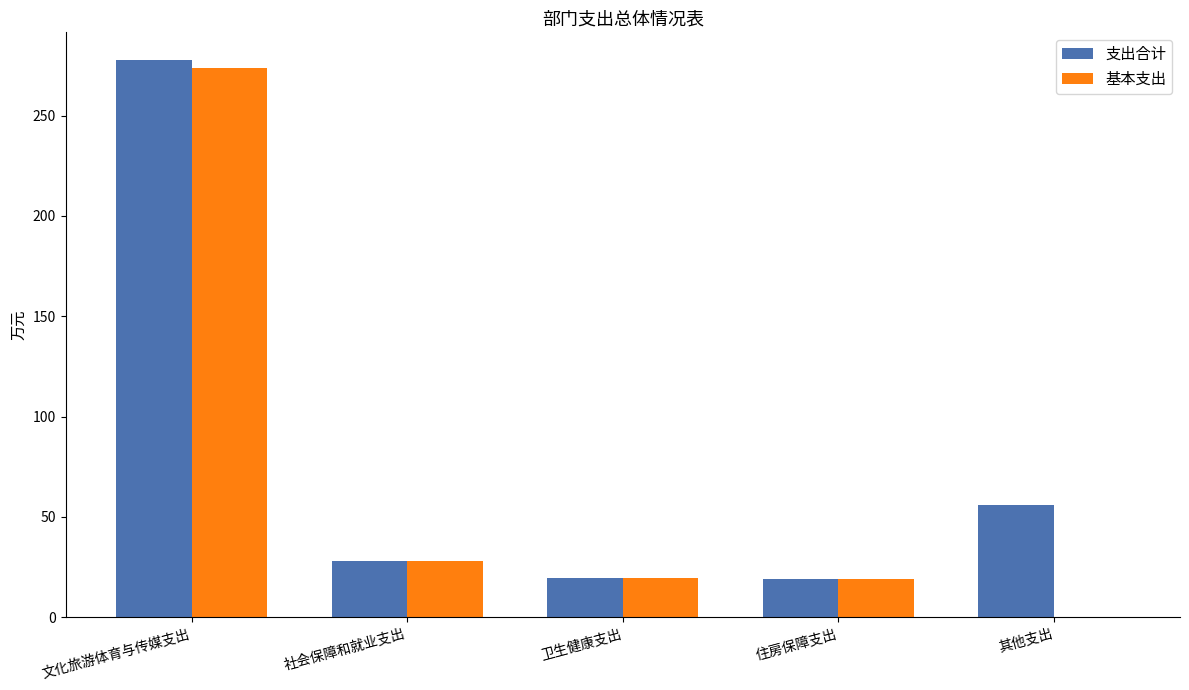

The 基本支出 series shows 273.6 at 文化旅游体育与传媒支出. True or false?

True